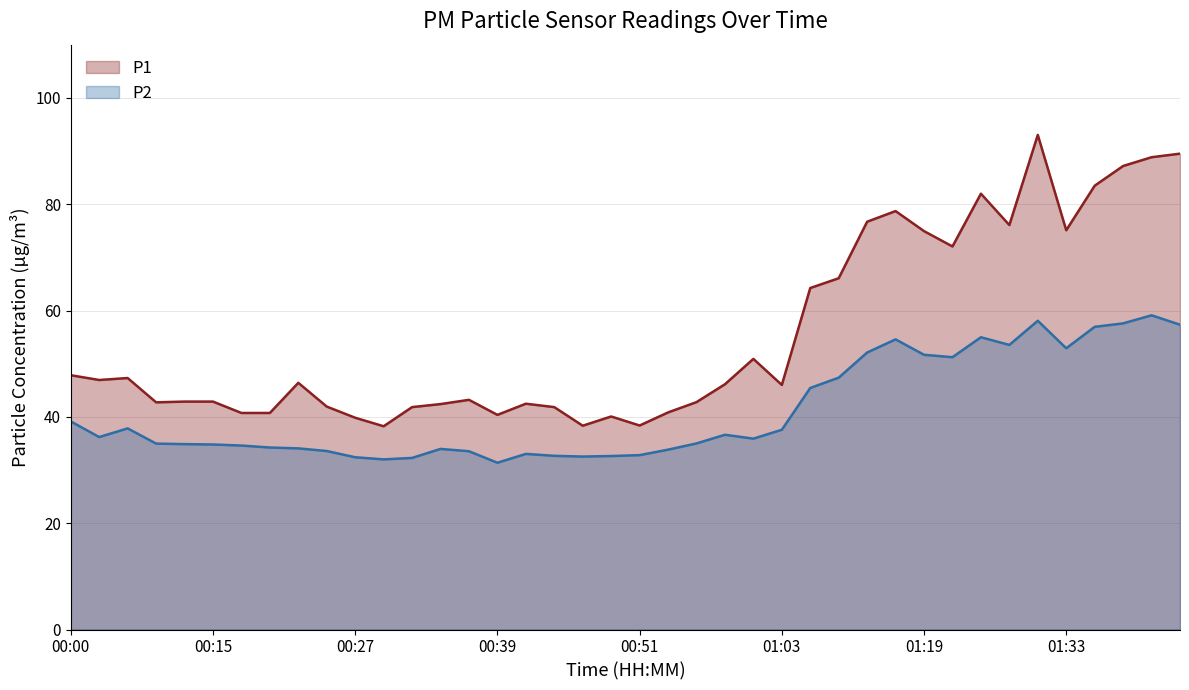

Is it true that P2 equals 35.8 at 01:44?

False